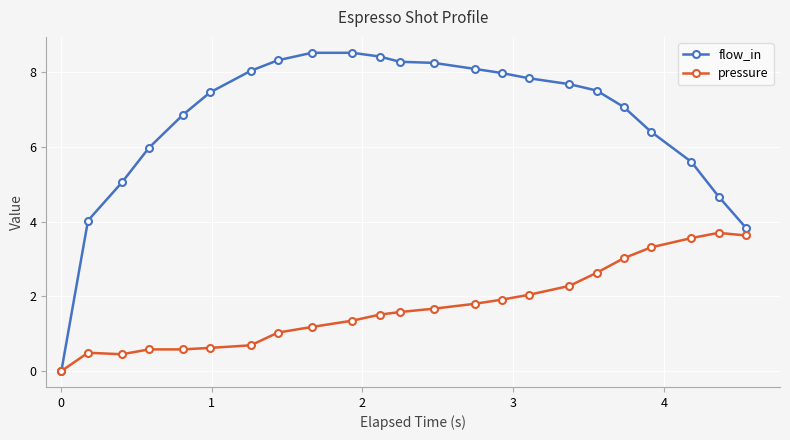

True or false: flow_in has more than 2 interior local peaks.

False